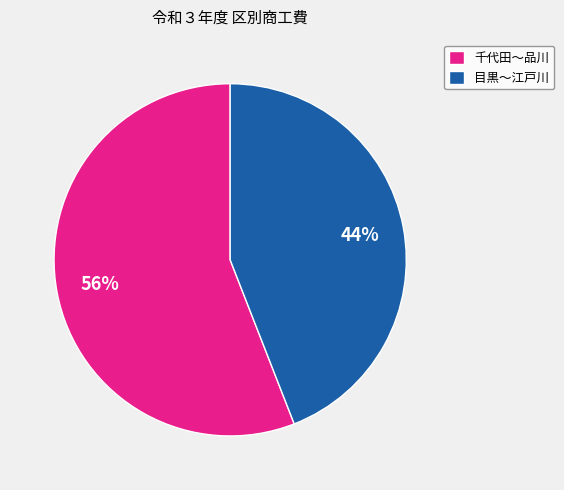

How many slices are in this pie chart?

2